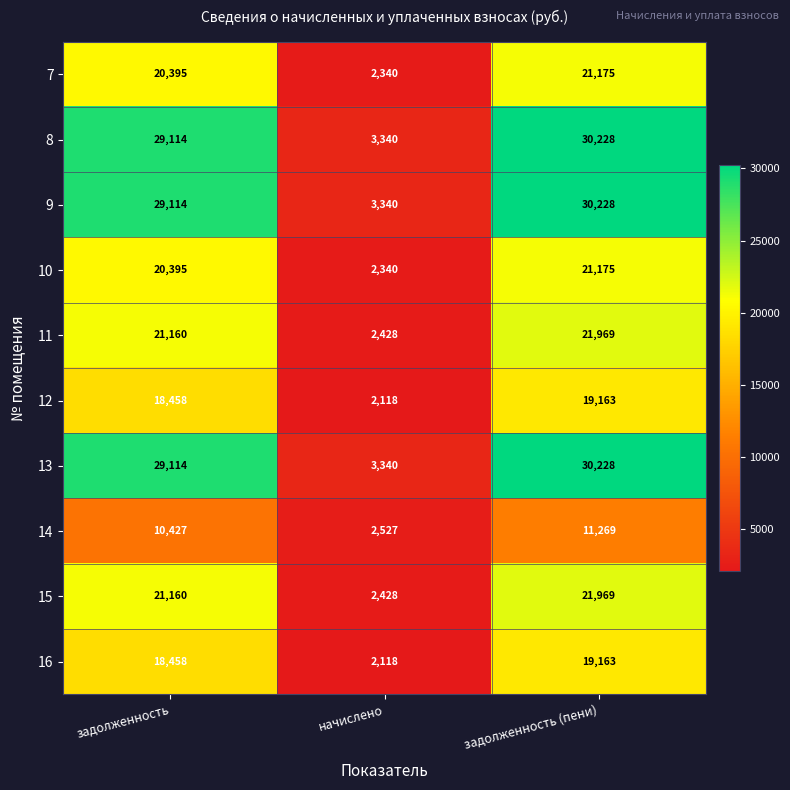

Count the number of categories in the chart.

3